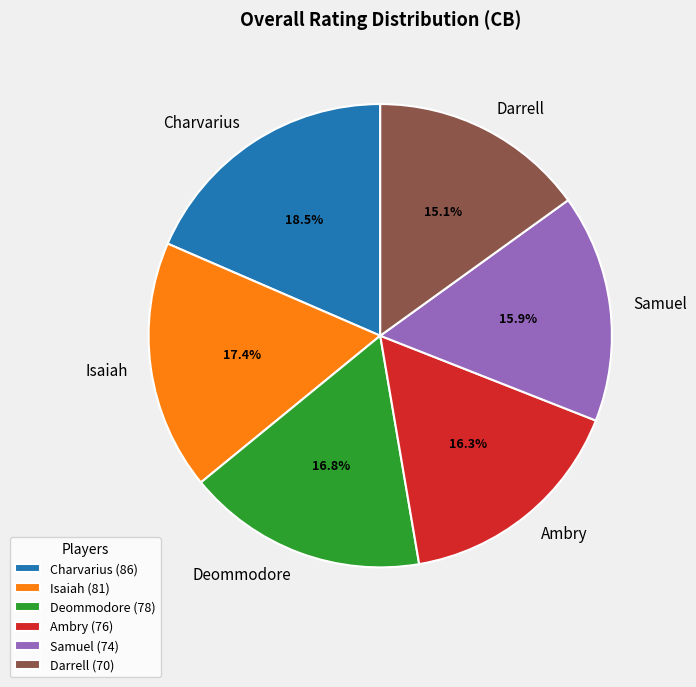

To the nearest percent, what is the difference between the largest and smallest slice percentages?

3%